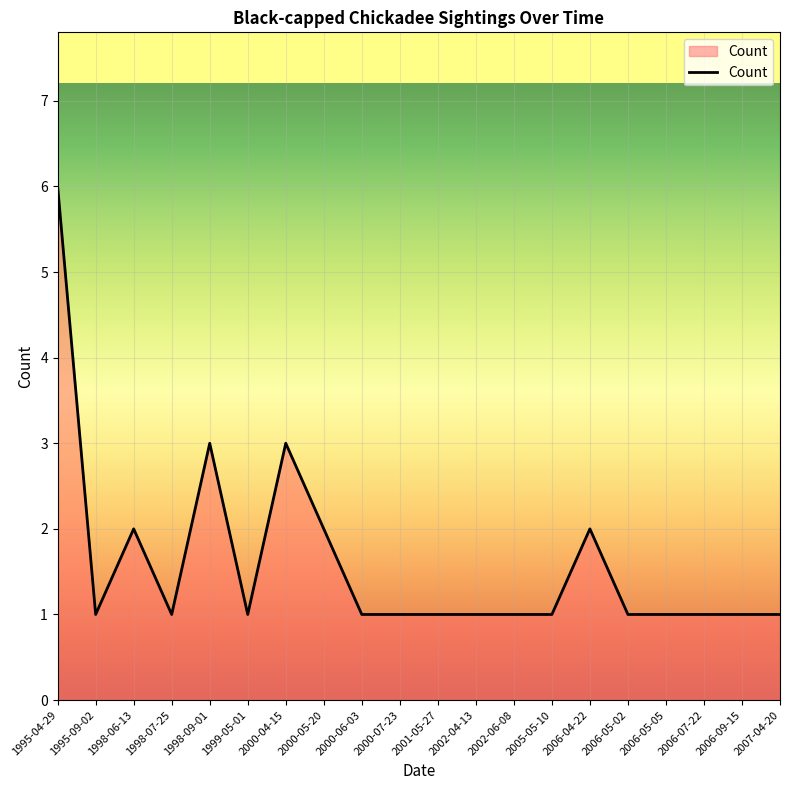

How many series are shown in this chart?

1